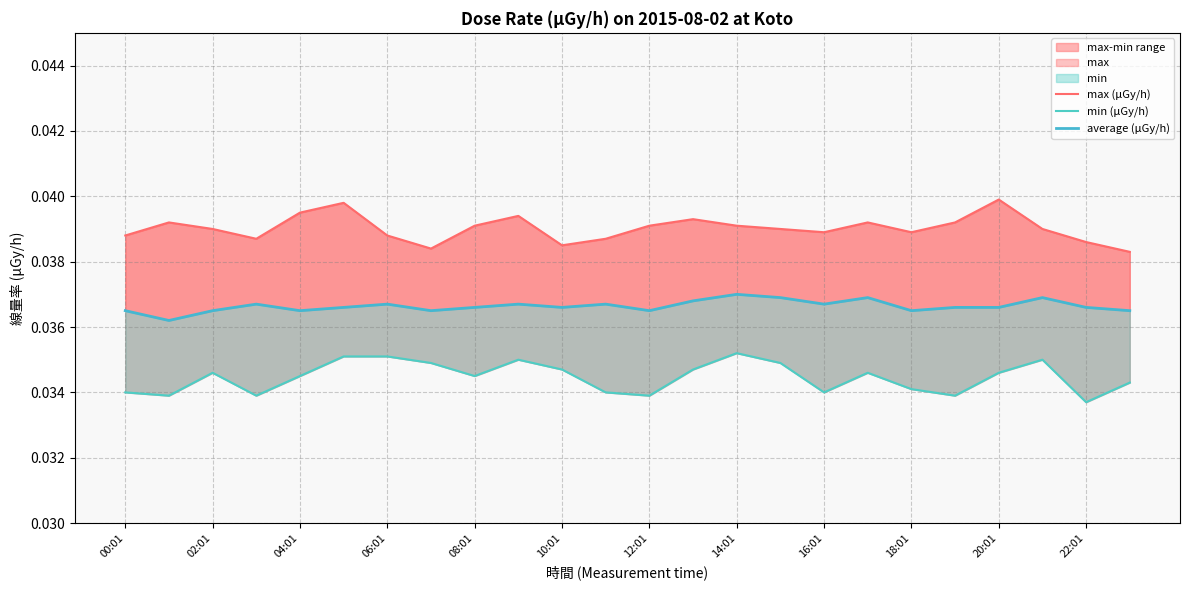

List the series in order of their overall mean, lowest first.

min (μGy/h), average (μGy/h), max (μGy/h)